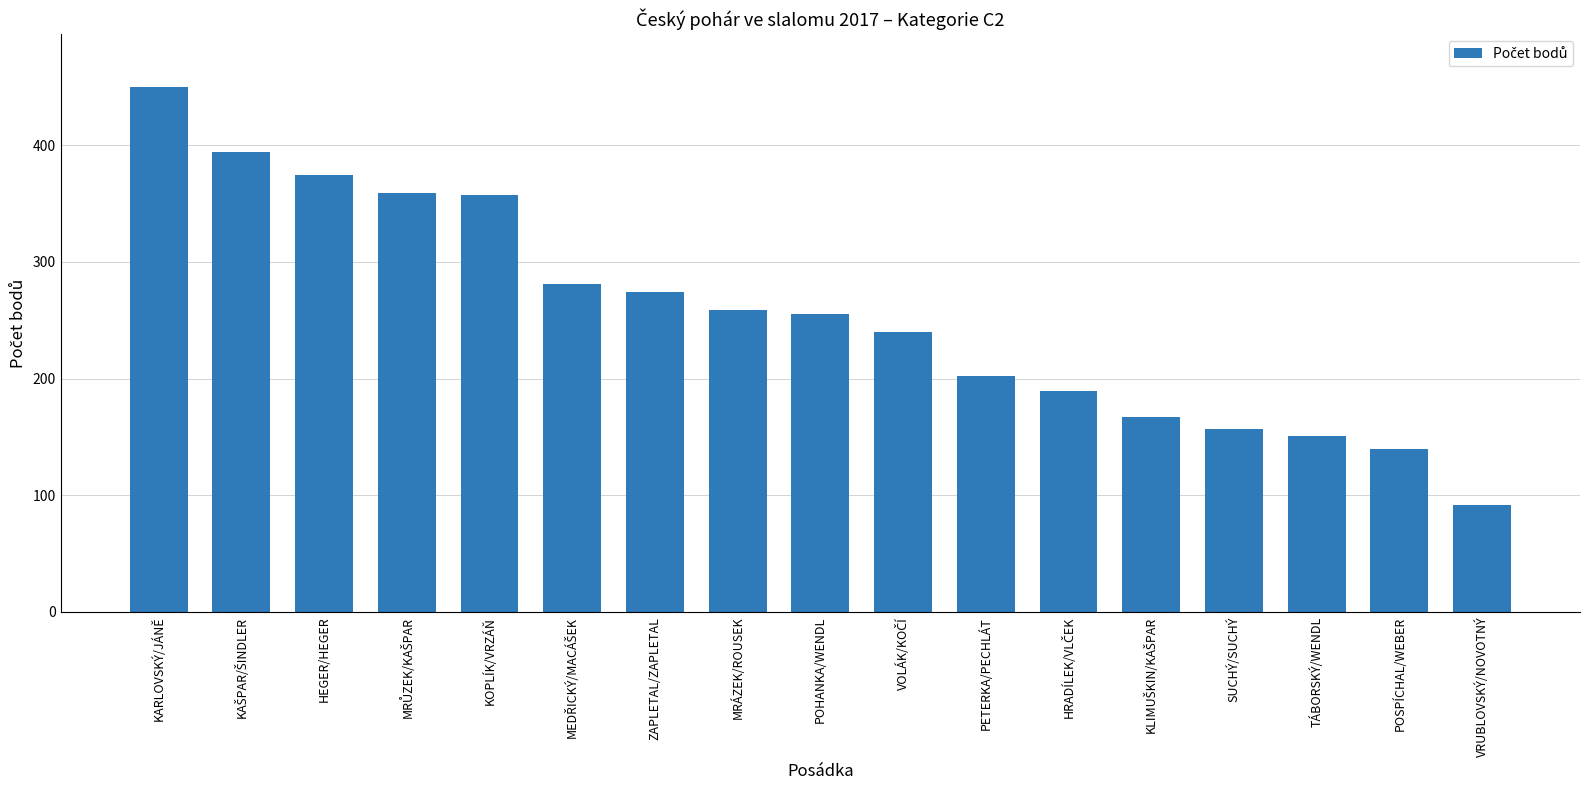

How many categories are shown in the chart?

17